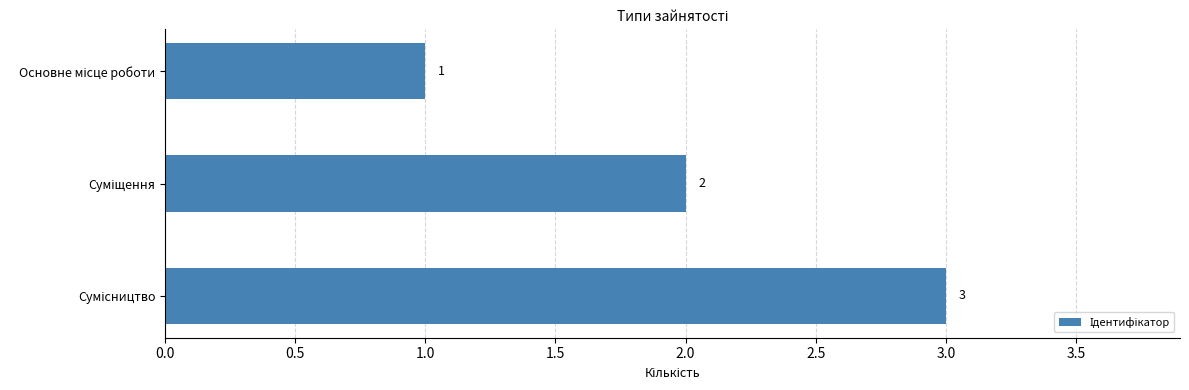

What is the minimum value shown in the chart?

1